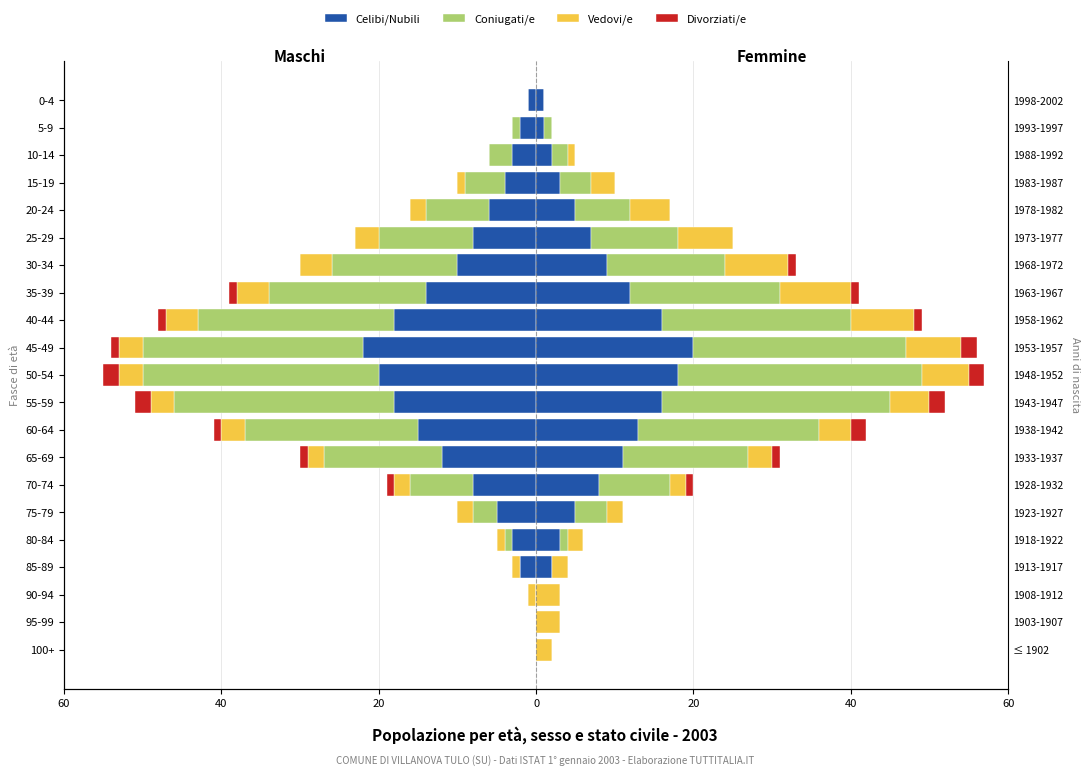

At how many categories does at least one series exceed -29?

21